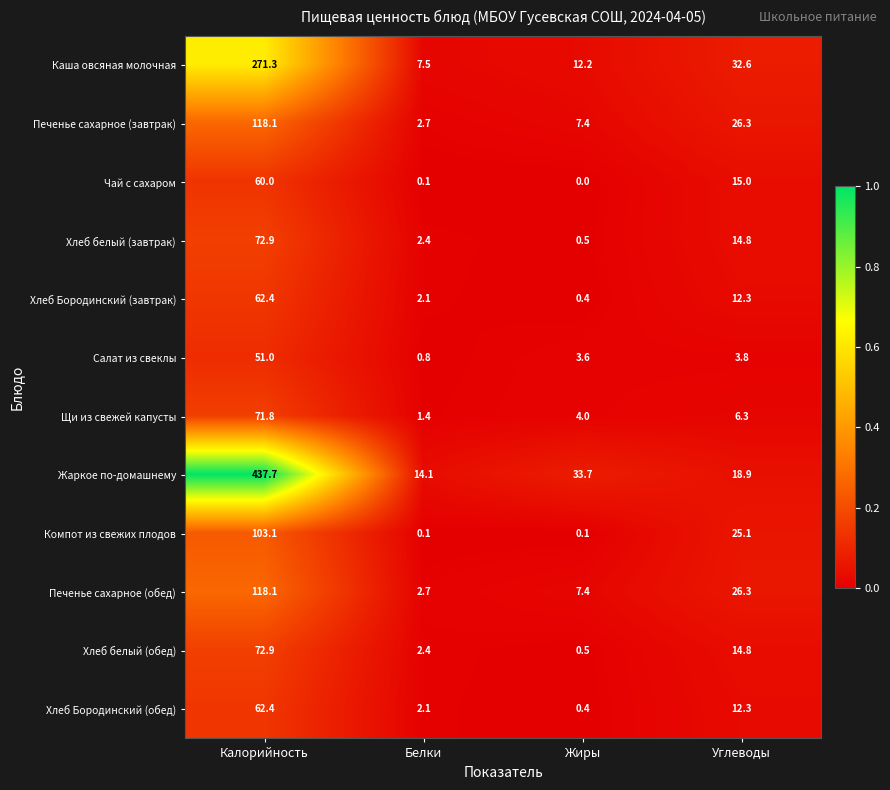

What is the difference between the maximum and minimum values in the Печенье сахарное (обед) series?

115.4